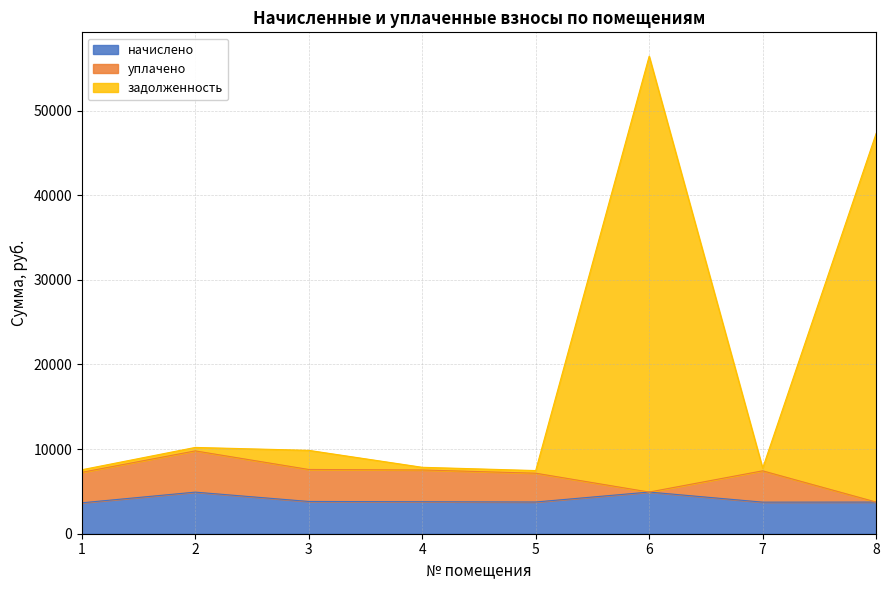

At which category is the sum across all series the highest?

6